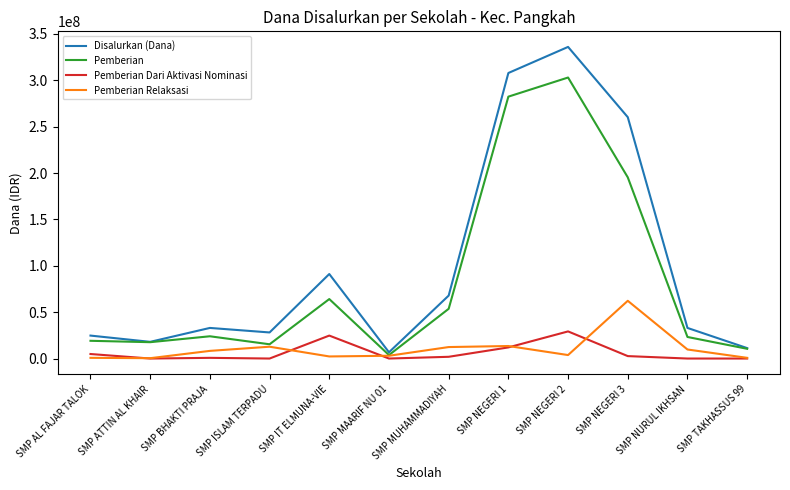

True or false: Pemberian Dari Aktivasi Nominasi has a value of -11613503 at SMP ISLAM TERPADU.

False